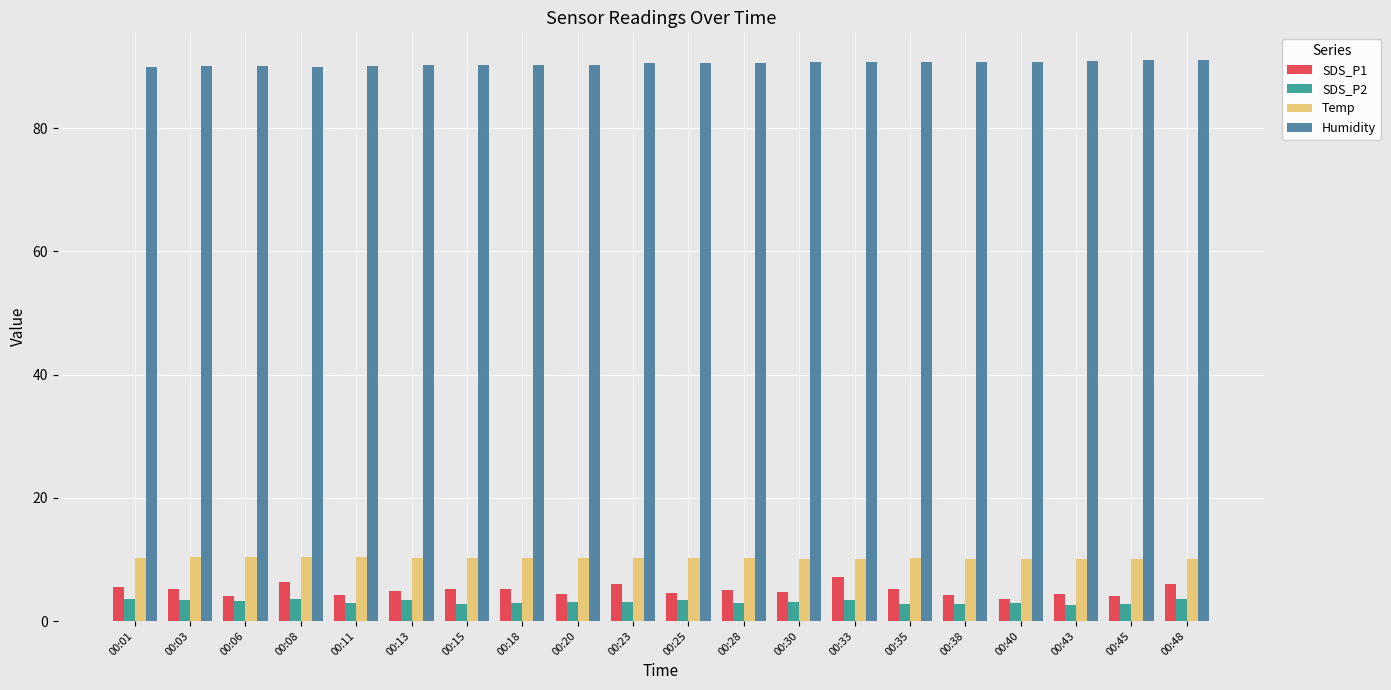

At 00:13, list the series in order from largest to smallest.

Humidity, Temp, SDS_P1, SDS_P2